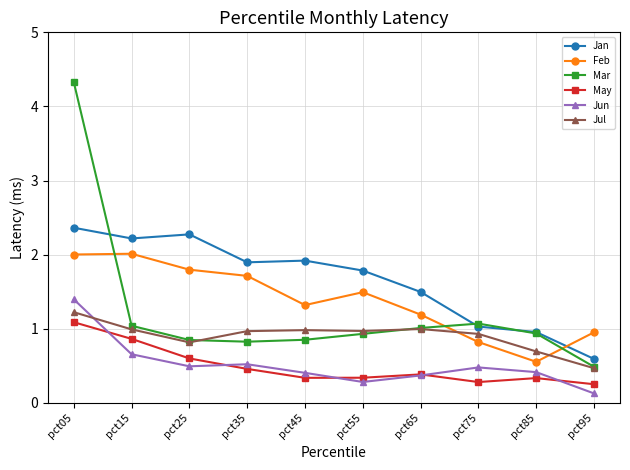

At which label is Feb closest to 1?

pct95